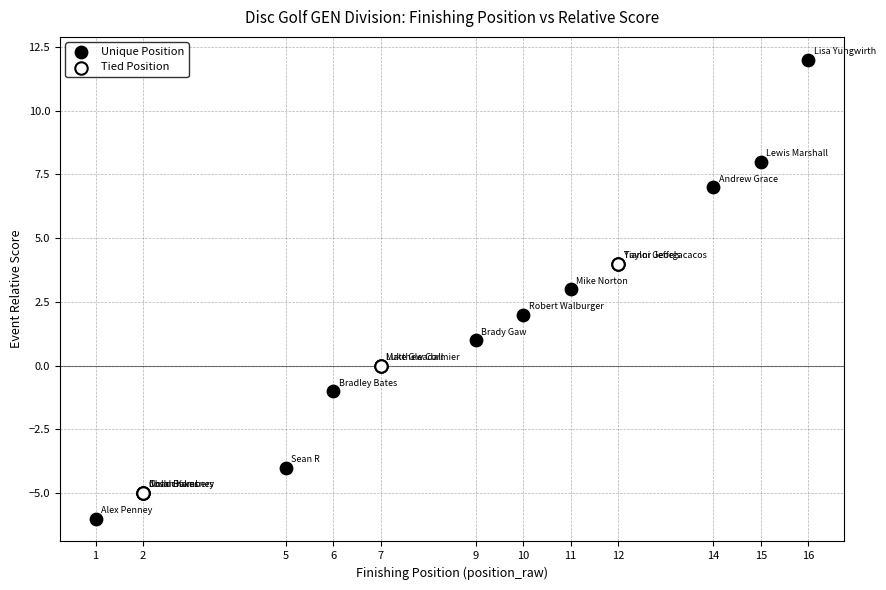

Which series has the widest spread of Y values?

Unique Position